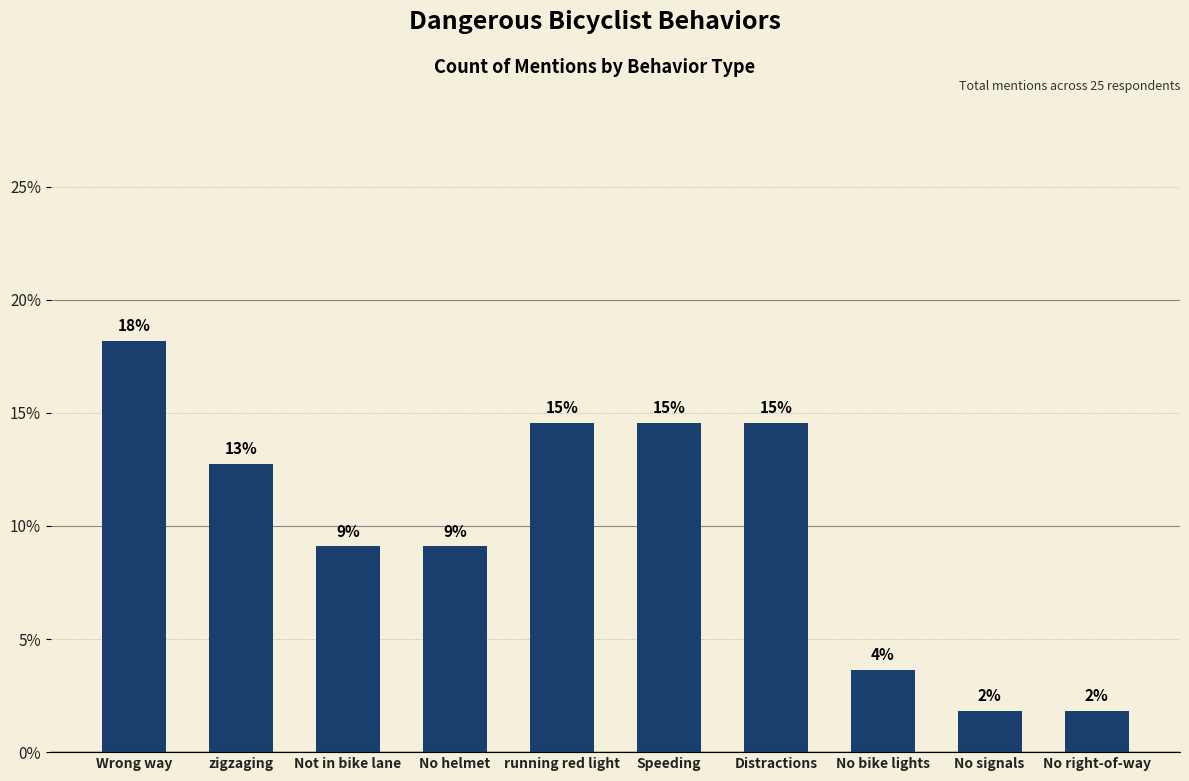

Reading left to right, transcribe all the data shown in this chart.

18.2	12.7	9.1	9.1	14.5	14.5	14.5	3.6	1.8	1.8